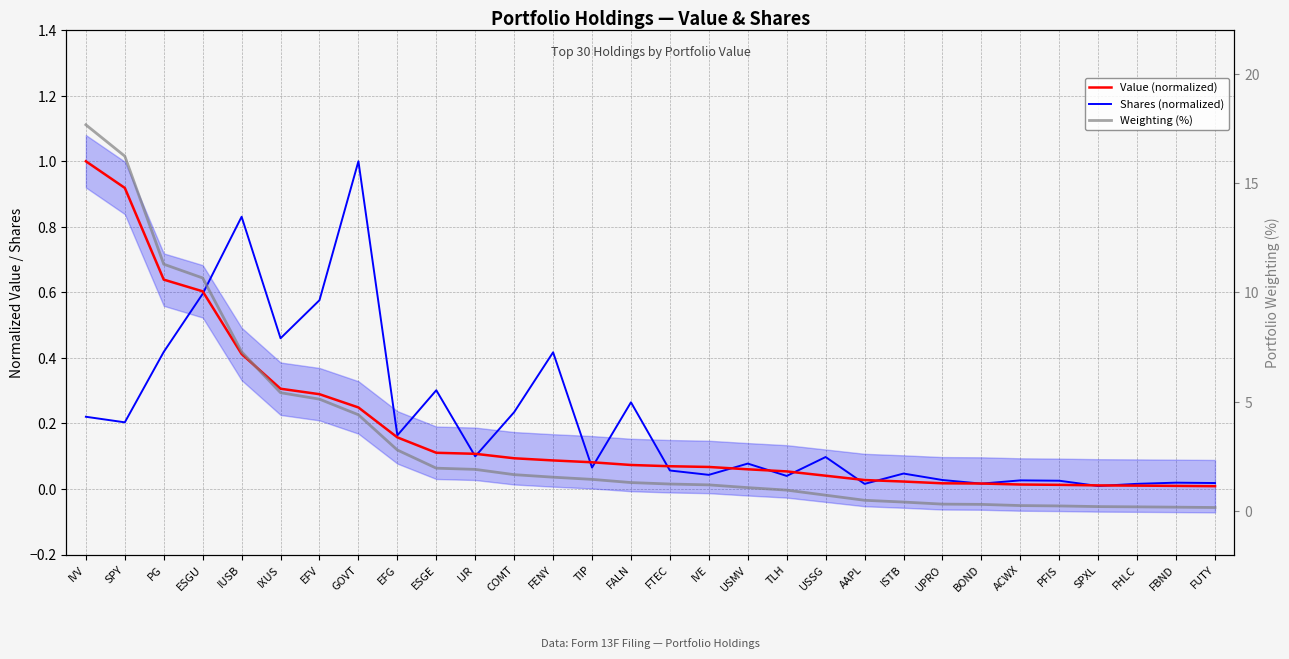

At which category does the chart reach its peak across all series?

IVV